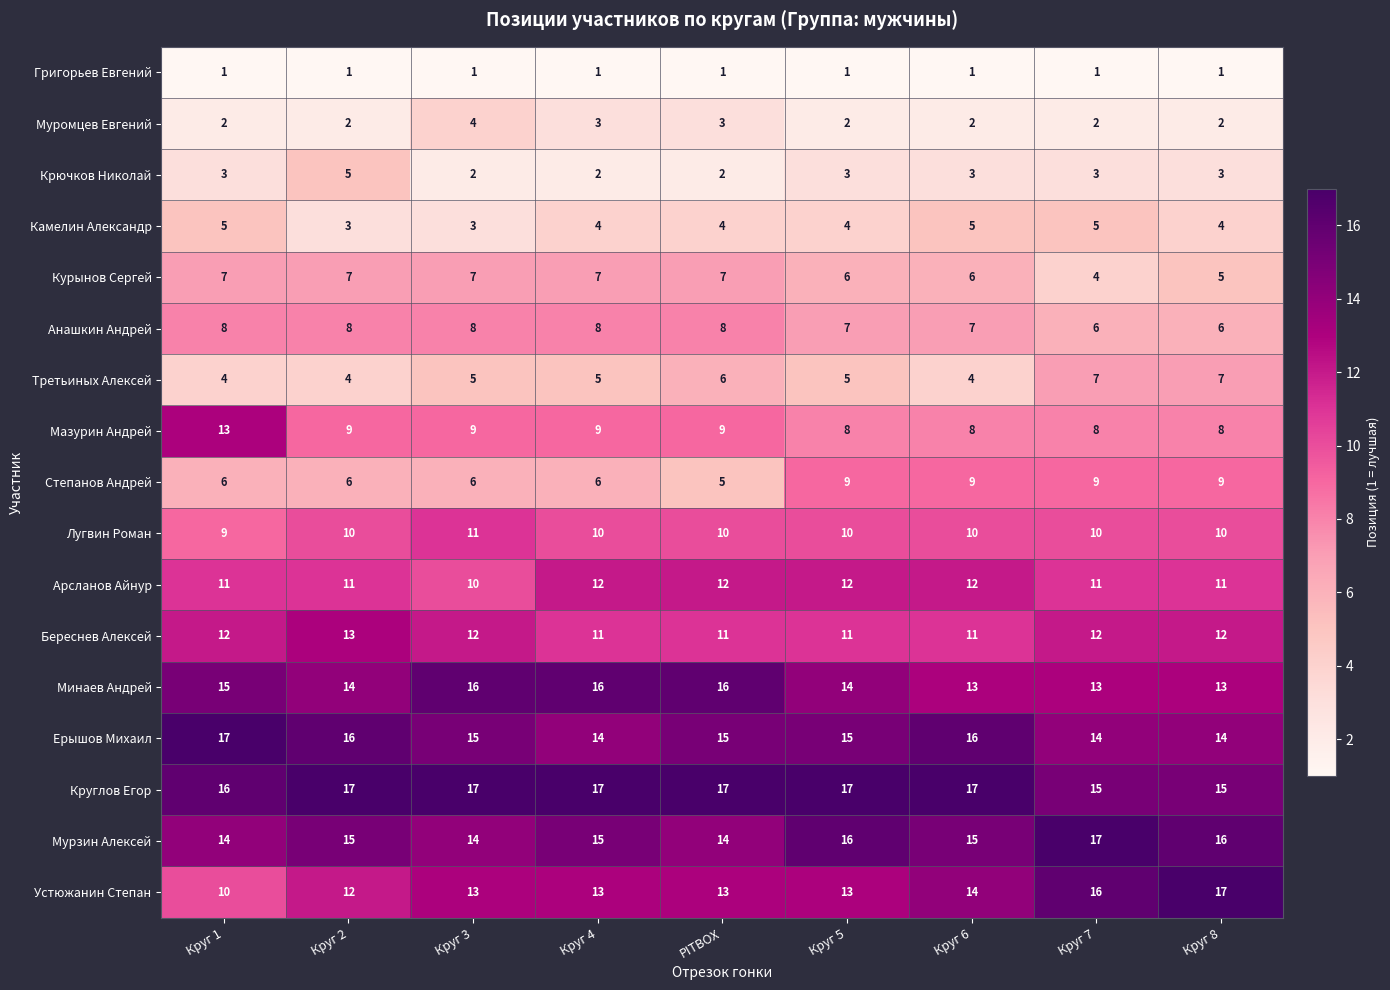

What is the sum of the Арсланов Айнур values at Круг 6 and Круг 5?

24